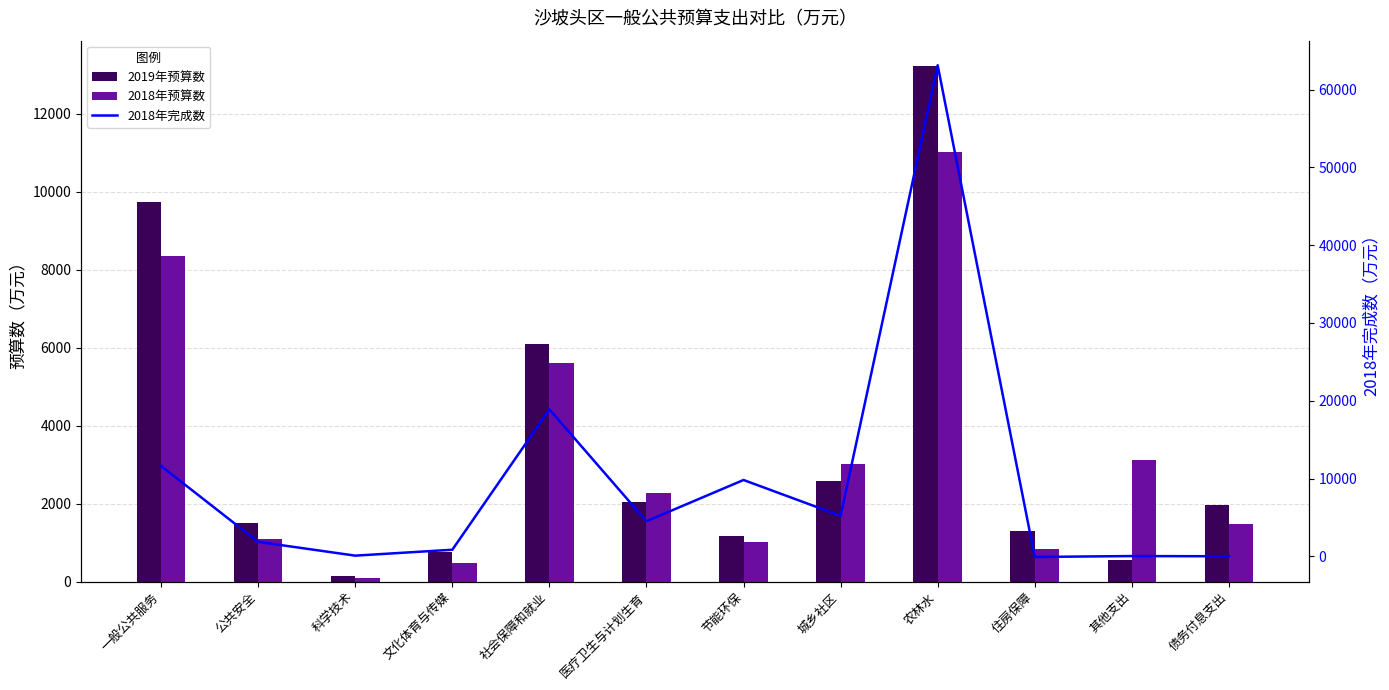

What is the label of the 6th bar from the right?

节能环保